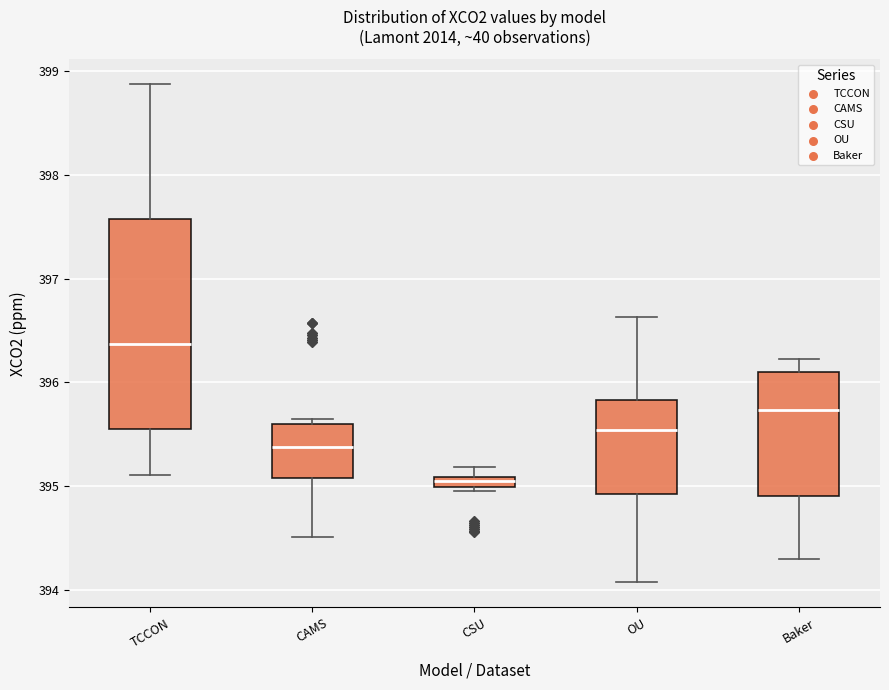

Comparing the boxes themselves (not the whiskers), which one is the tallest?

TCCON